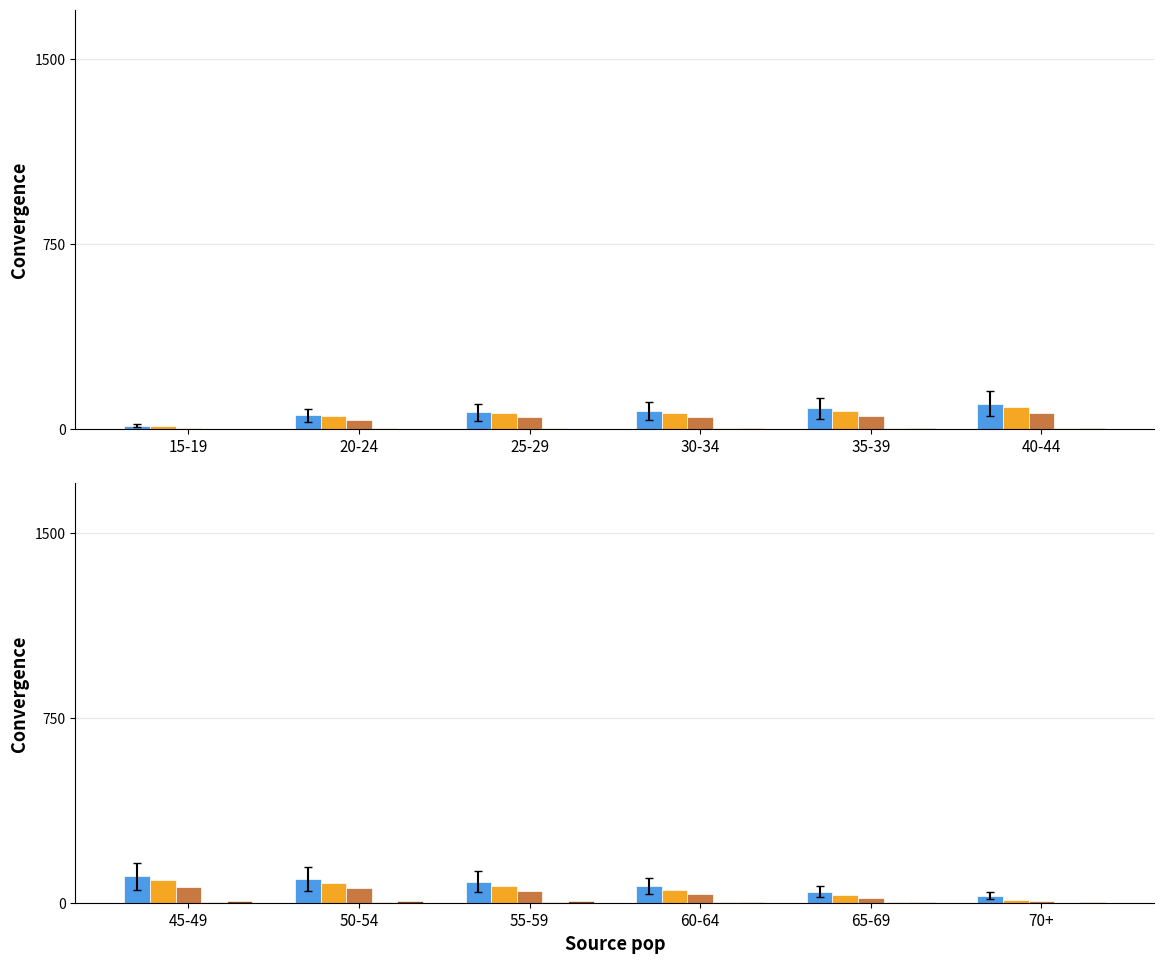

What is the maximum value shown in the chart?

107.1